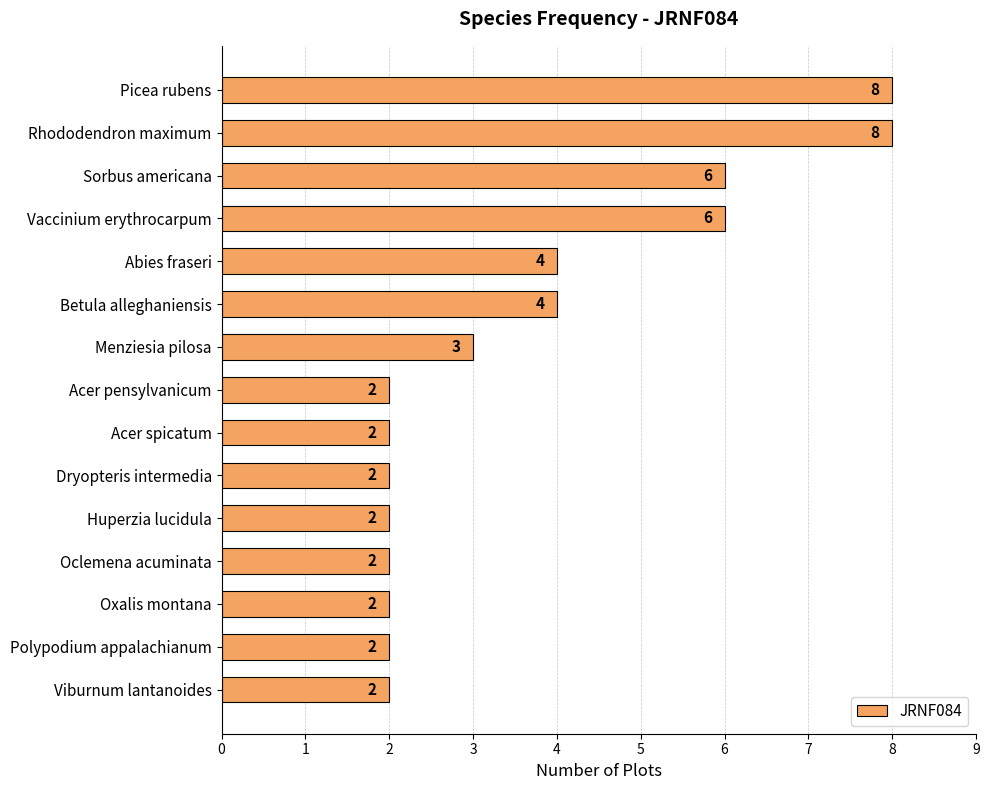

What is the greatest value displayed?

8